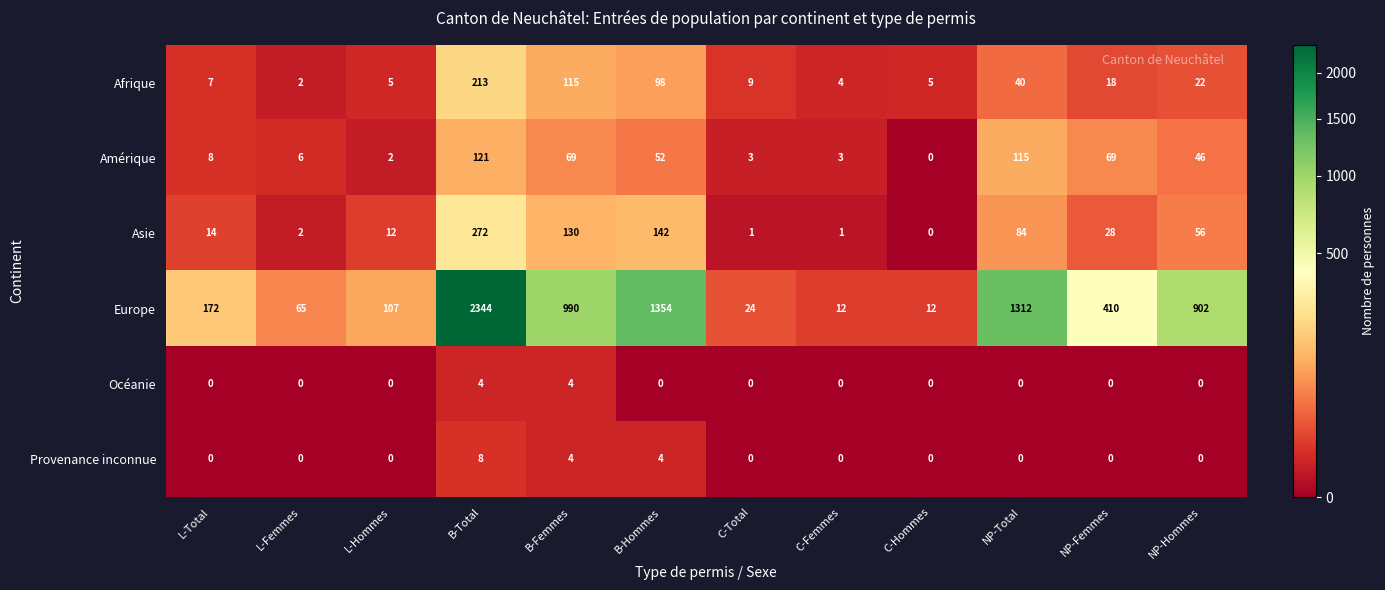

What is the lowest value of the Europe series?

12